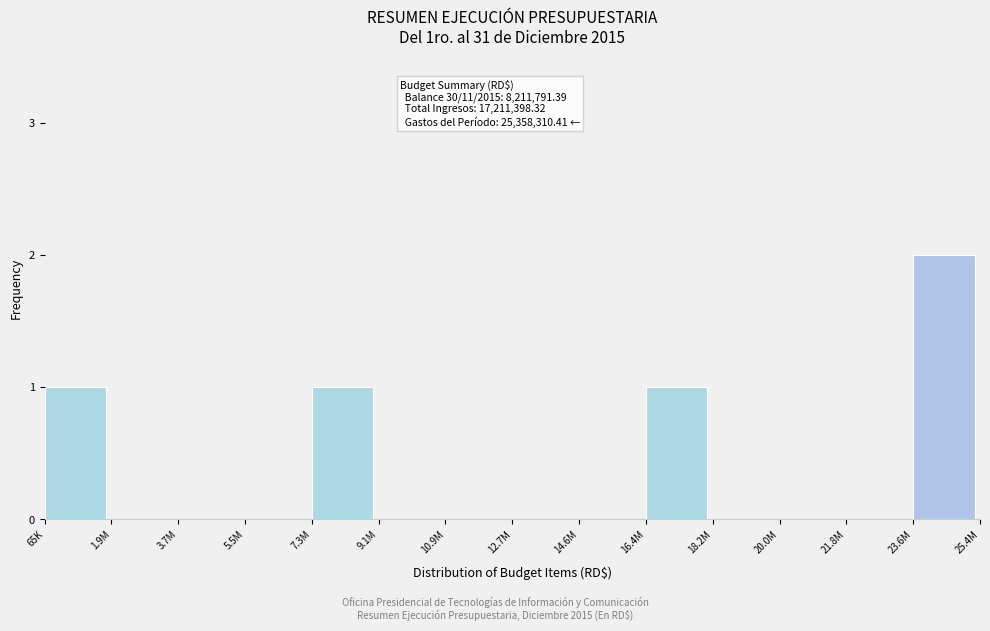

Reading left to right, list all the values displayed in this chart.

65K=1	1.9M=0	3.7M=0	5.5M=0	7.3M=1	9.1M=0	10.9M=0	12.7M=0	14.6M=0	16.4M=1	18.2M=0	20.0M=0	21.8M=0	23.6M=2